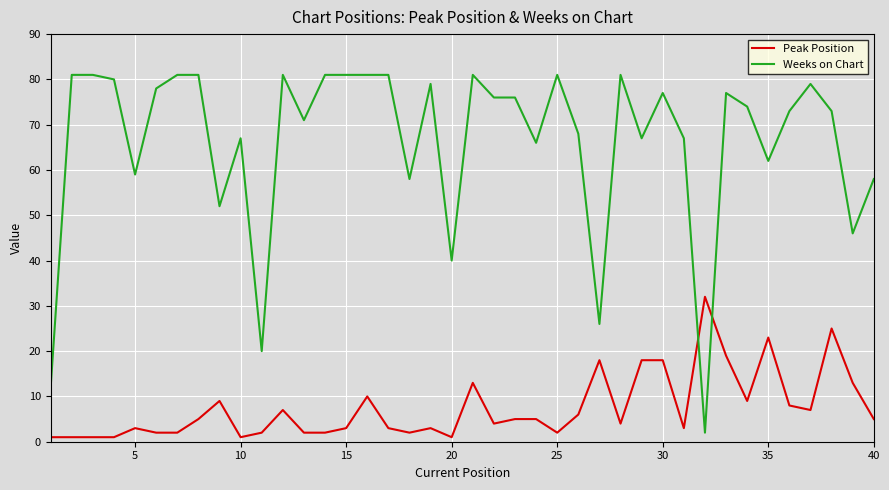

What is the maximum value shown in the chart?

81